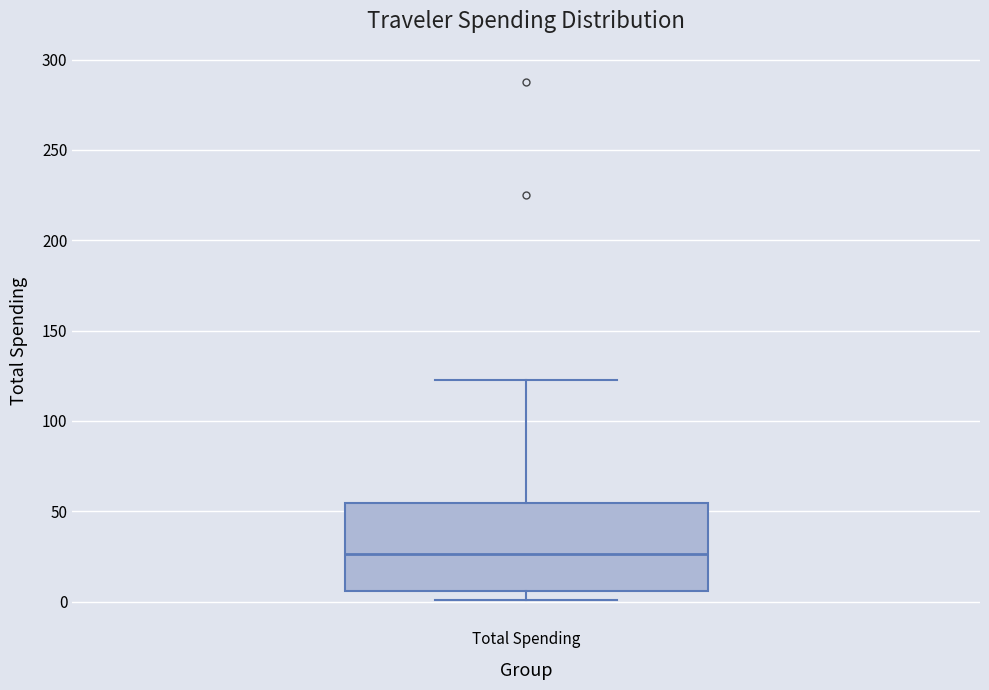

Where is the upper edge of the box for Total Spending on the y-axis? The values are not printed on the chart, so give them approximately, as read against the axis.

55